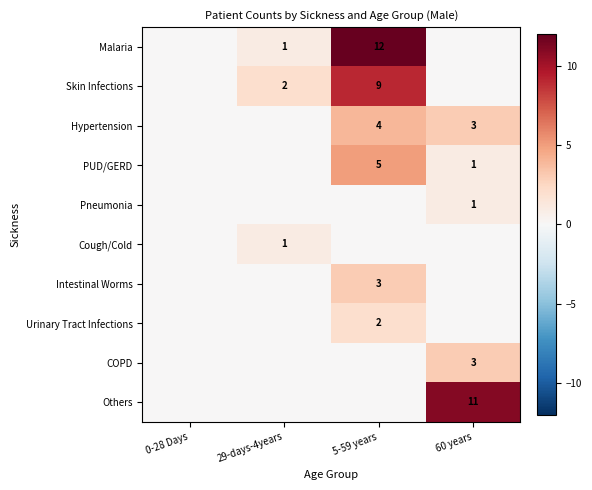

Which series has the largest total across all categories?

Malaria